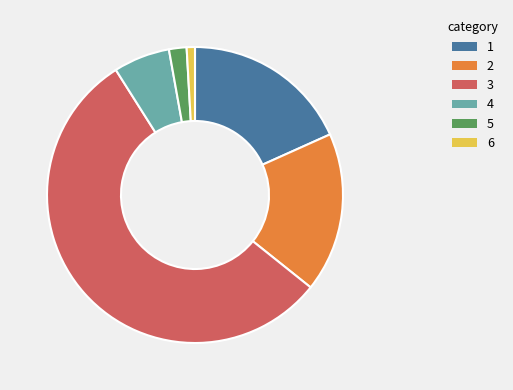

How many slices are in this pie chart?

6